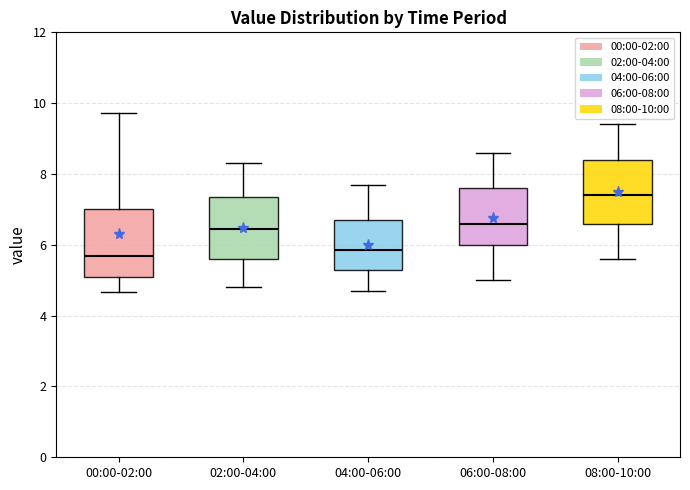

Where is the lower edge of the box for 04:00-06:00 on the y-axis? The values are not printed on the chart, so give them approximately, as read against the axis.

5.4